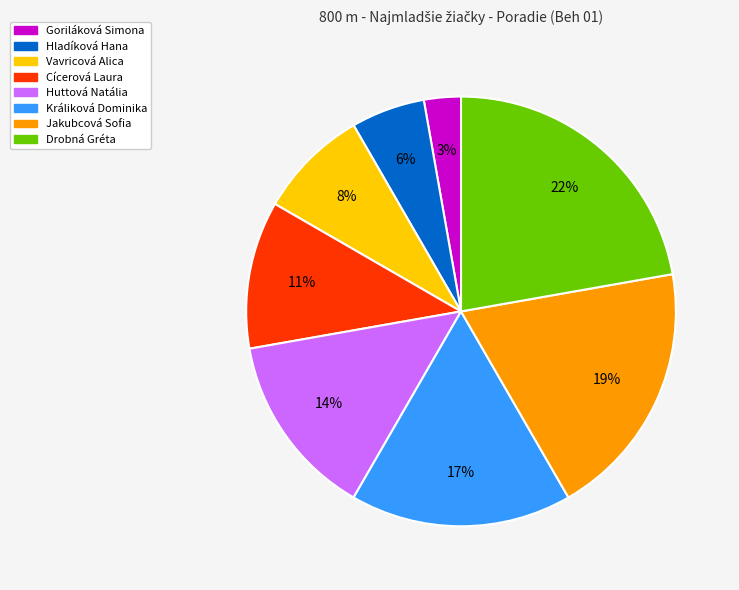

Count the number of slices in the pie.

8